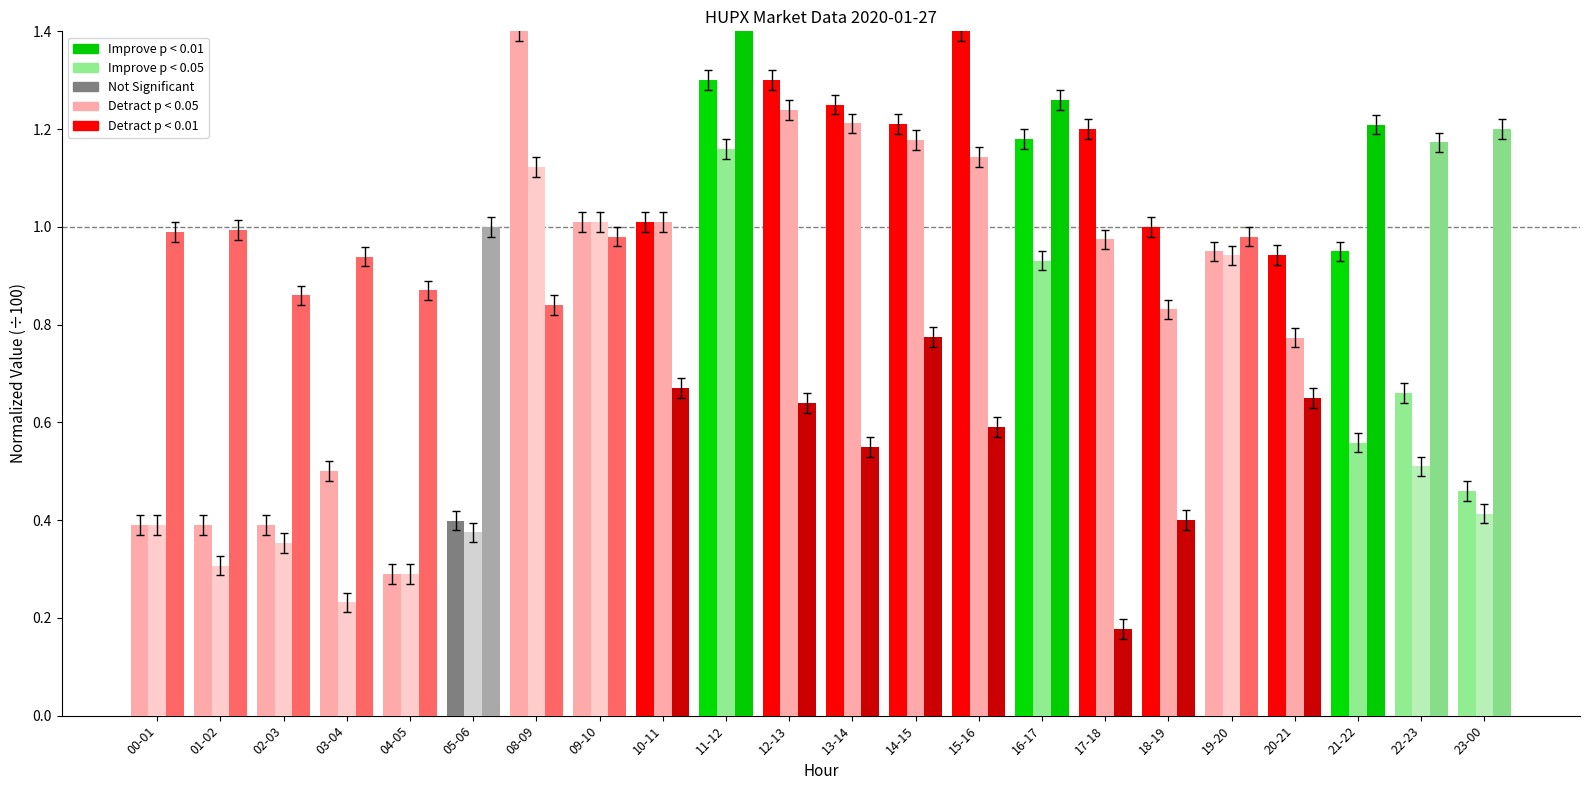

How many data points in Best bid (EUR/MWh) are above 1?

10